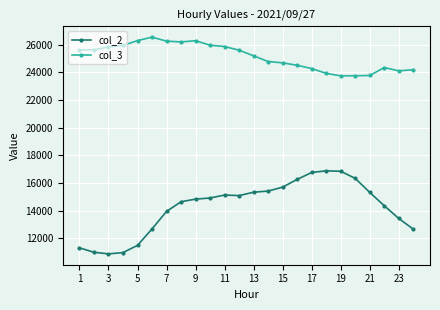

At how many categories does at least one series exceed 13924?

24